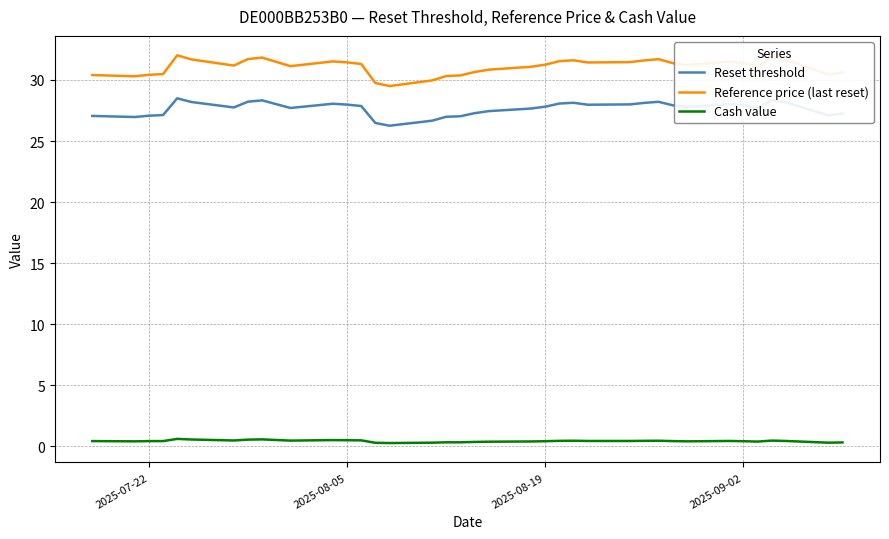

Which series has the largest total across all categories?

Reference price (last reset)